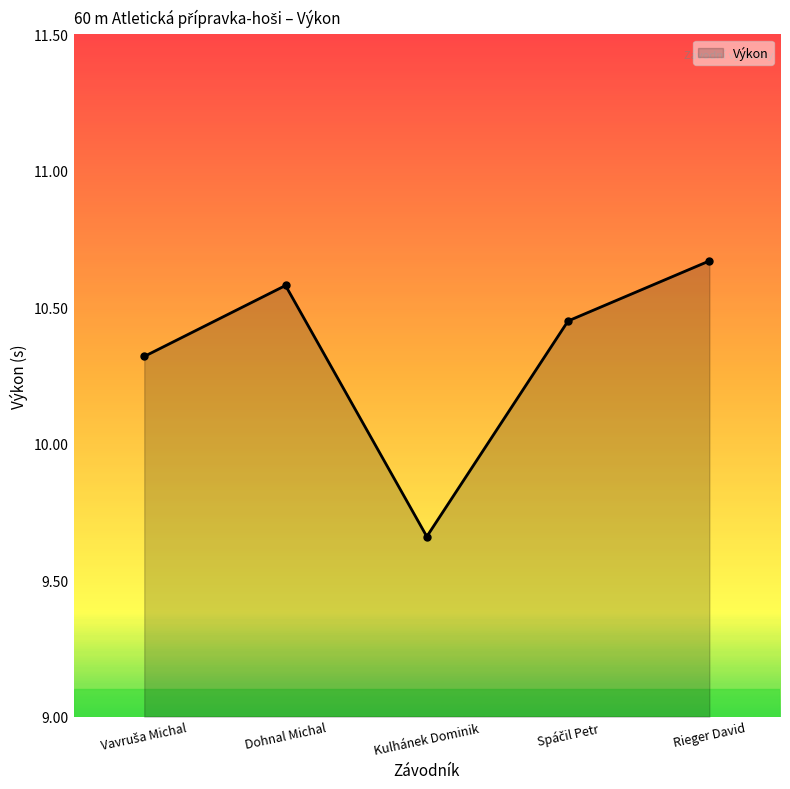

How many series are shown in this chart?

1